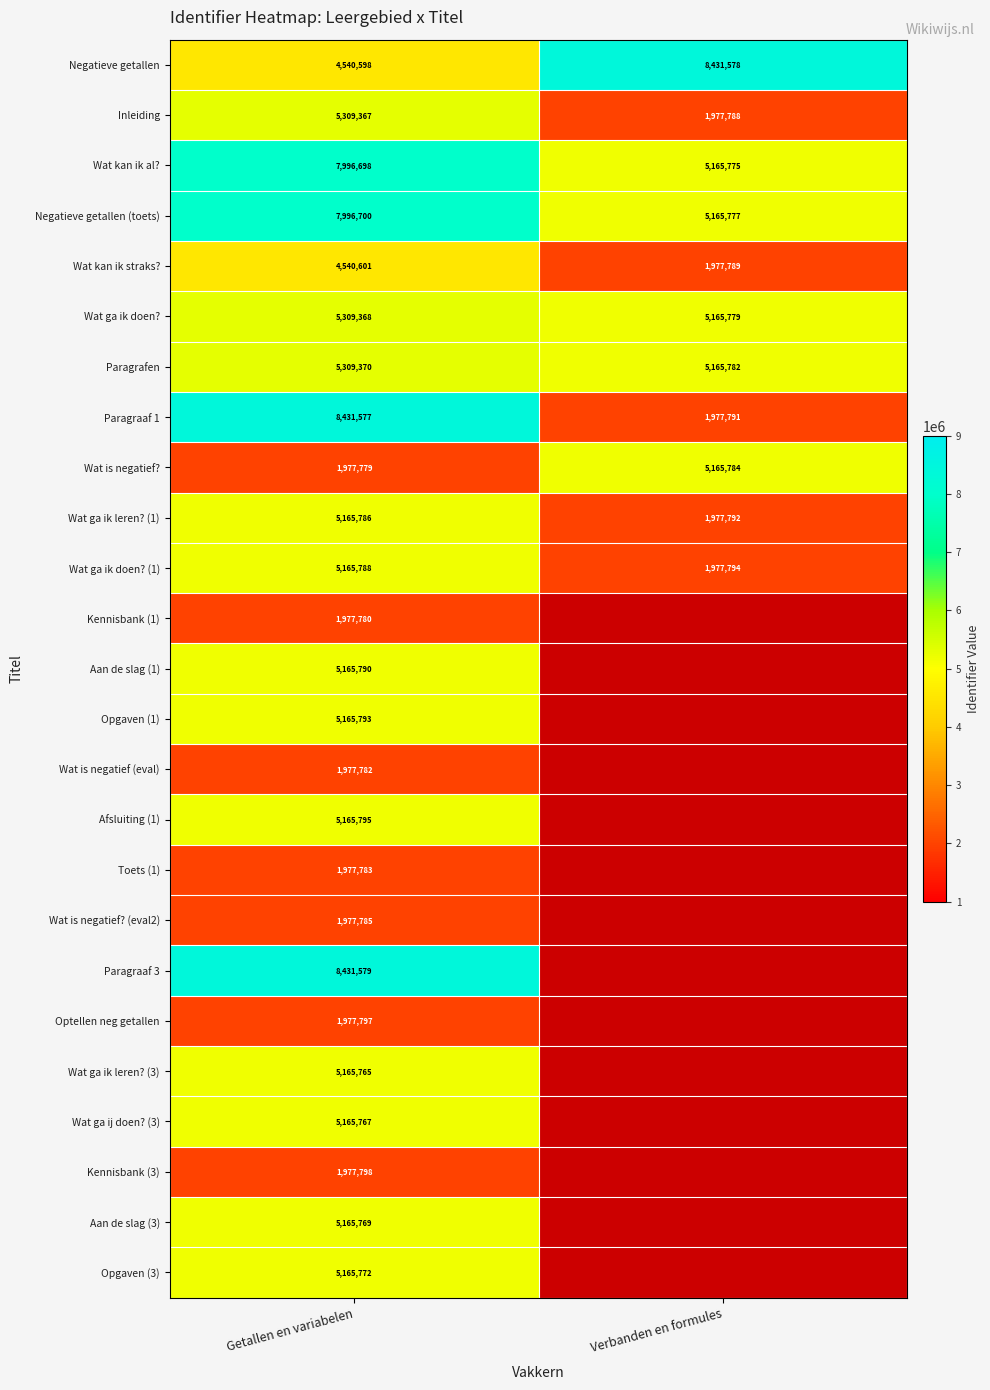

The Negatieve getallen series shows 13793977.1 at Verbanden en formules. True or false?

False